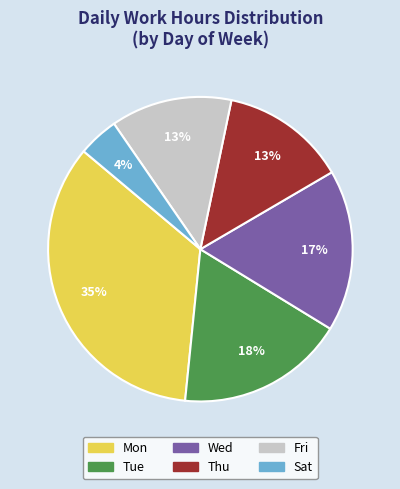

Does Sat represent more than half of the total?

No